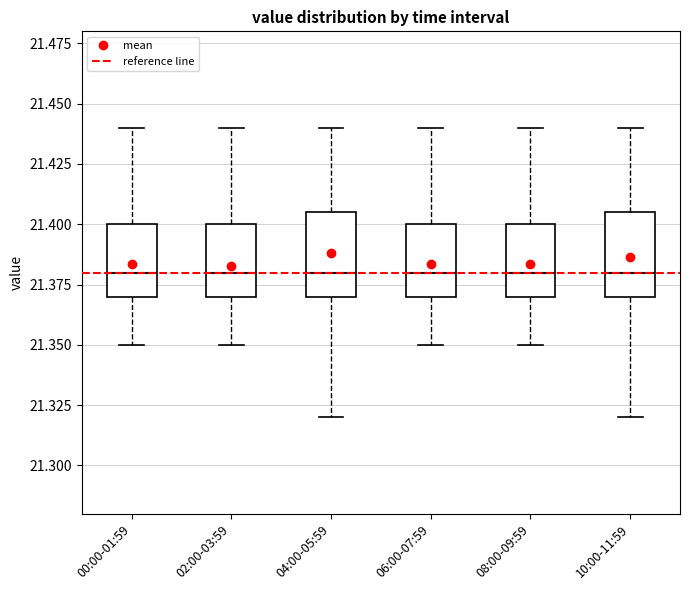

Where is the lower edge of the box for 00:00-01:59 on the y-axis? The values are not printed on the chart, so give them approximately, as read against the axis.

21.370